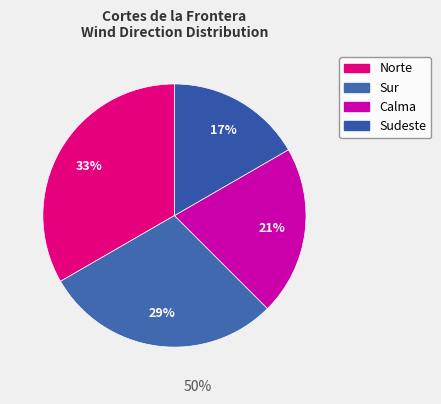

Count the number of slices in the pie.

4